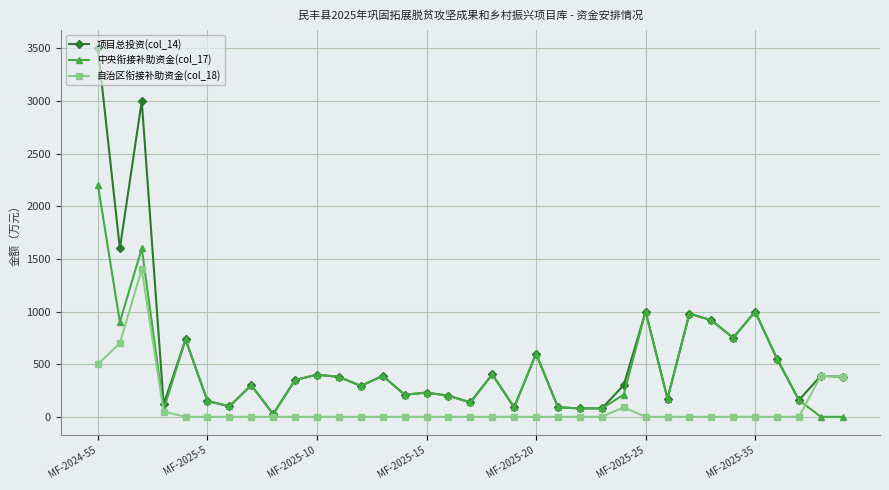

Rank the series by their maximum value, from lowest to highest.

自治区衔接补助资金(col_18), 中央衔接补助资金(col_17), 项目总投资(col_14)